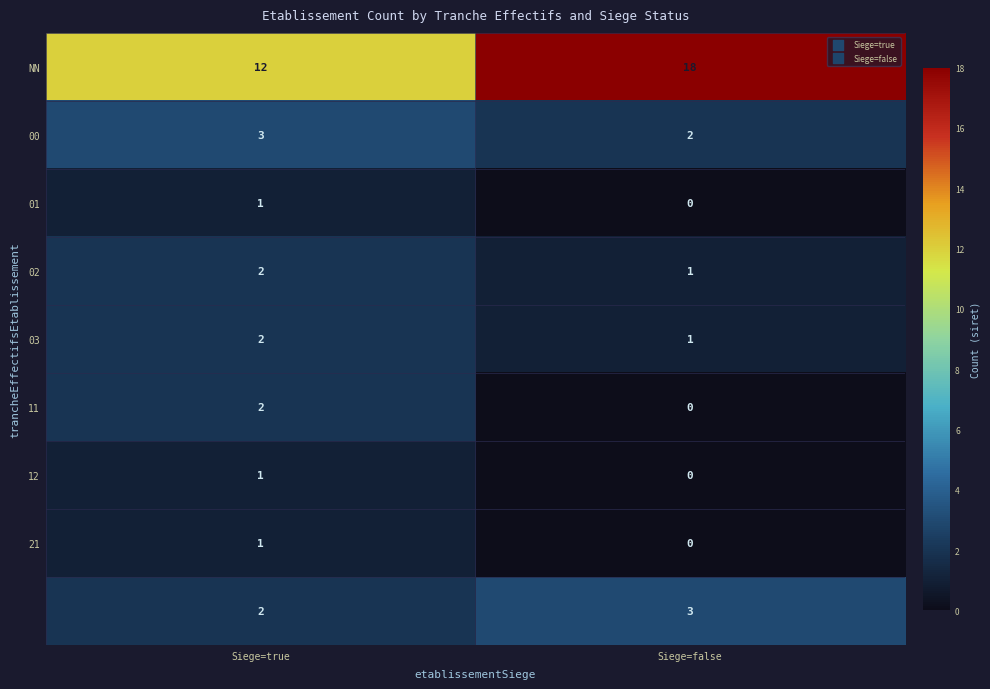

Which category has the lowest value across all series?

Siege=false